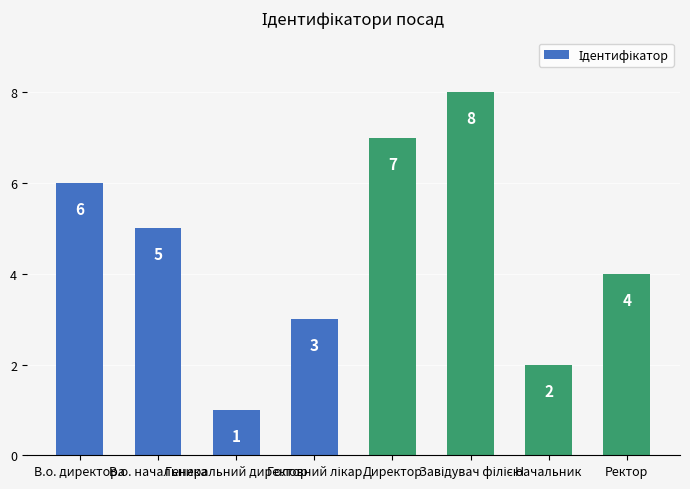

Count the values in the range 3 to 7.

5